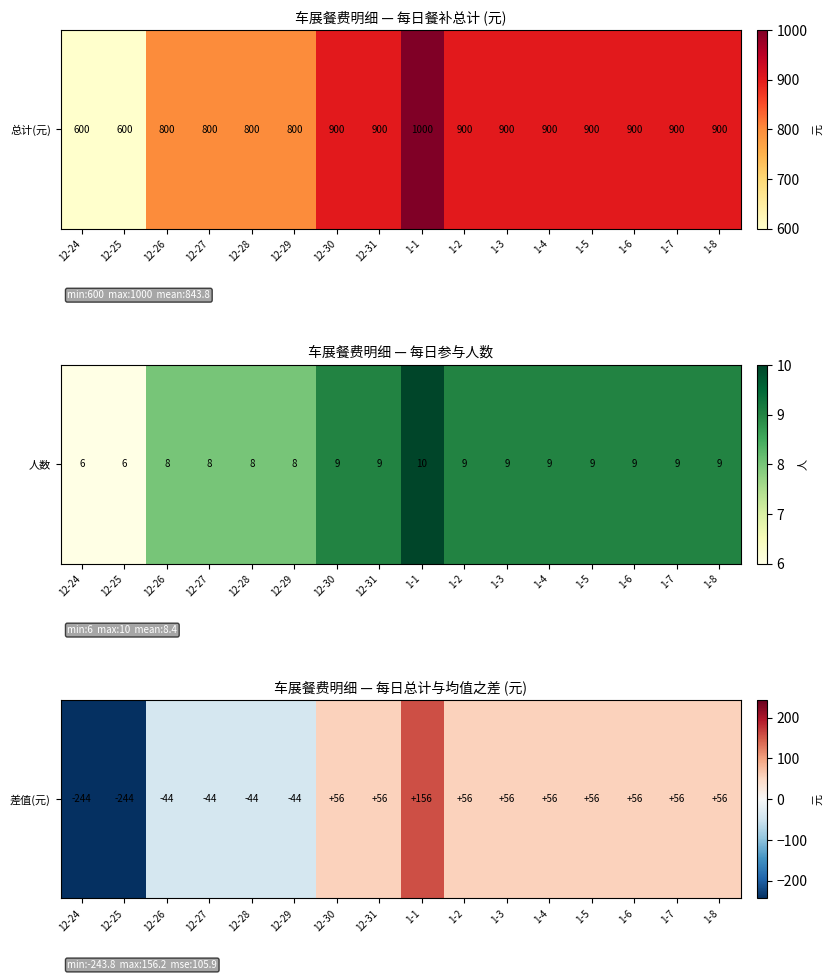

Count the number of categories in the chart.

16